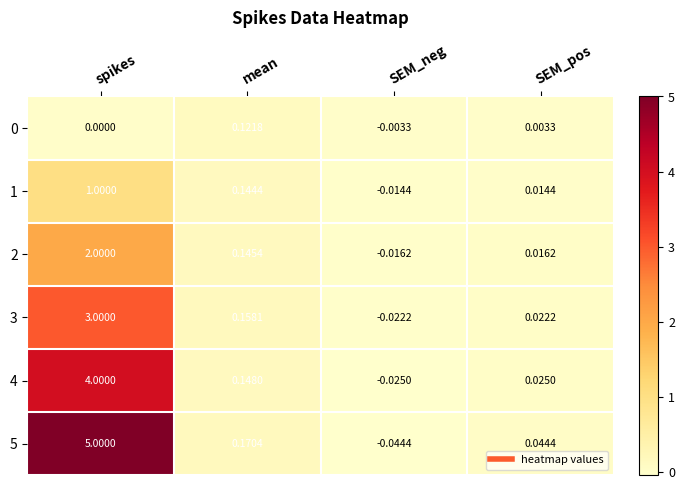

Where is 5 nearest to the value 2?

mean